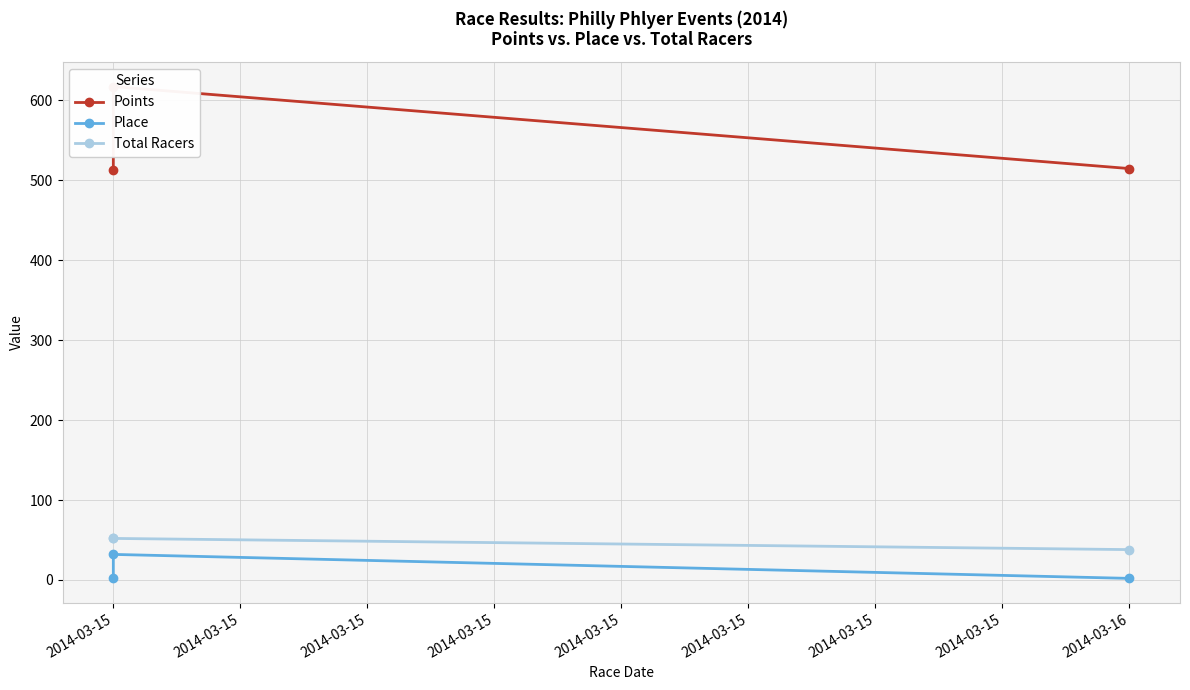

Reading right to left, what are all the values shown in this chart?

Points: 514.7	617.3	513.5
Place: 2.0	32.0	2.0
Total Racers: 38.0	52.0	52.0